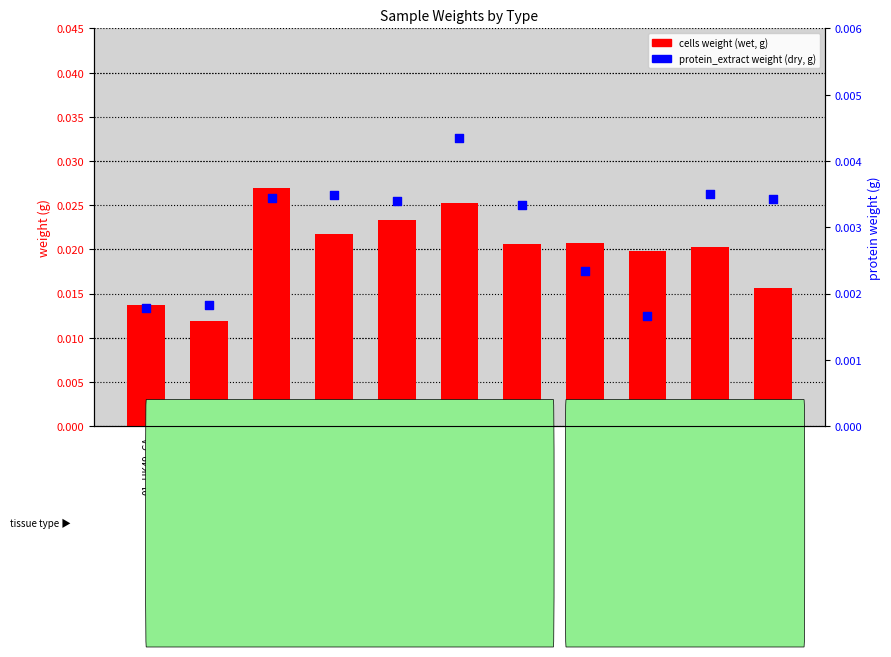

What are all the series names shown in the legend?

cells weight (wet, g), protein_extract weight (dry, g)